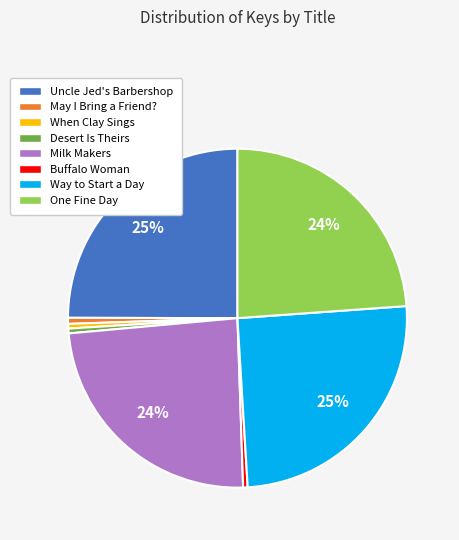

To the nearest percent, what is the average slice percentage?

12%